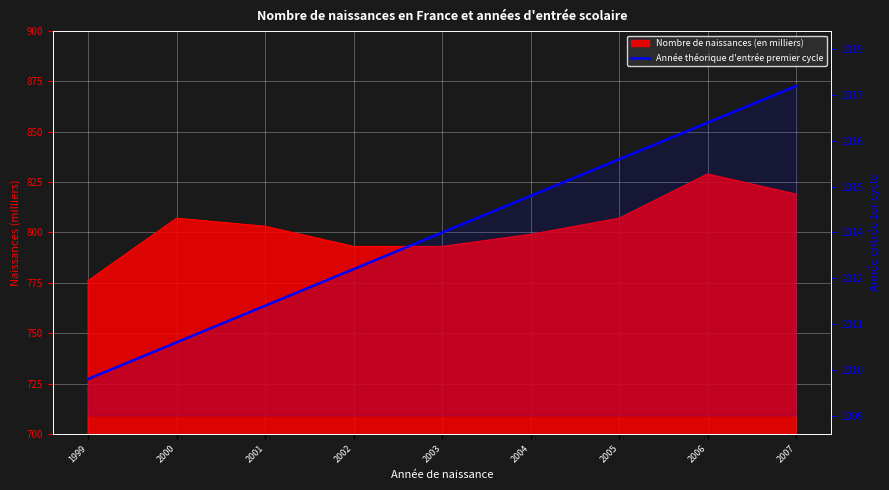

At which category does the chart reach its peak across all series?

2007